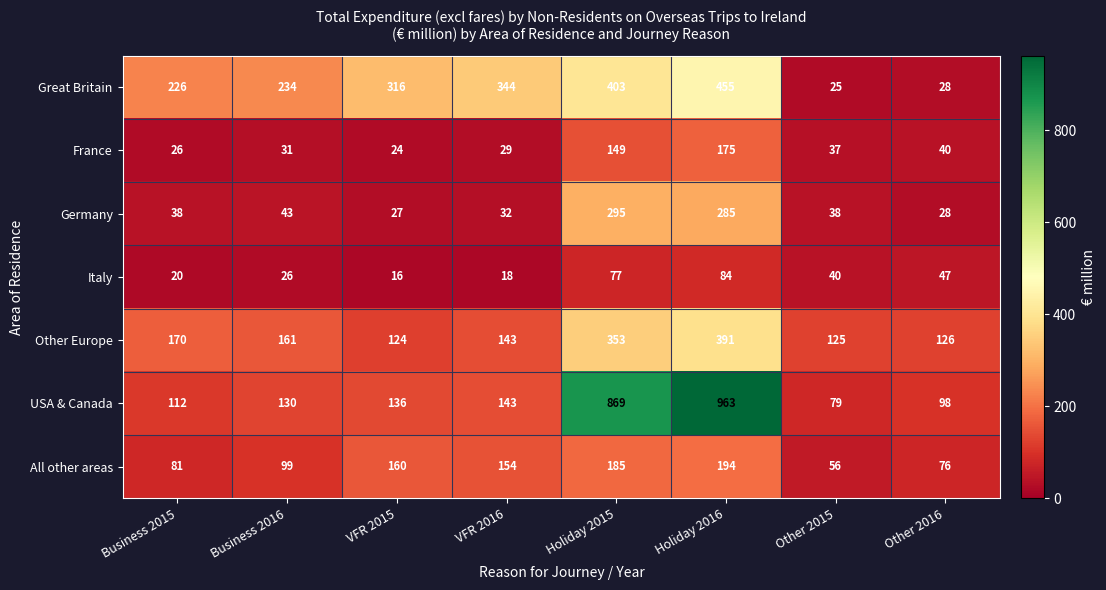

How many series are shown in this chart?

7